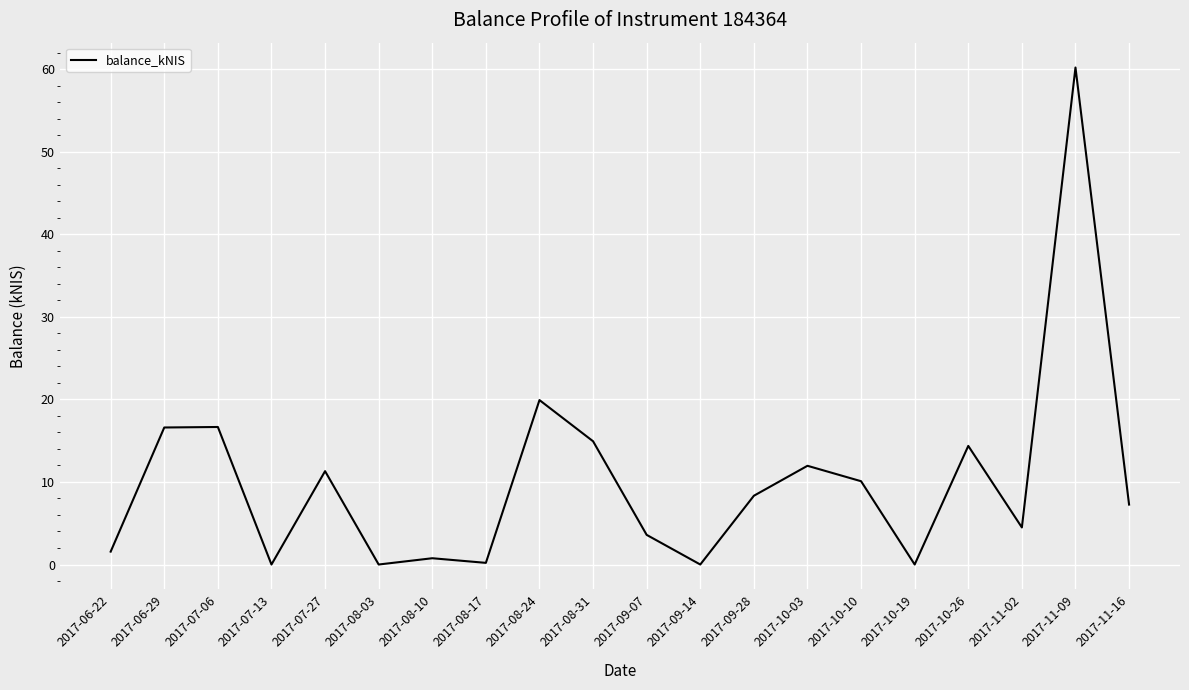

At which label is the value closest to 30?

2017-08-24